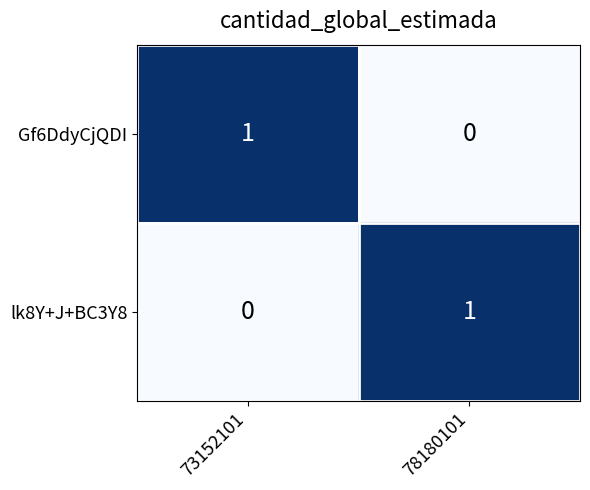

At which label does Gf6DdyCjQDI reach its minimum?

78180101